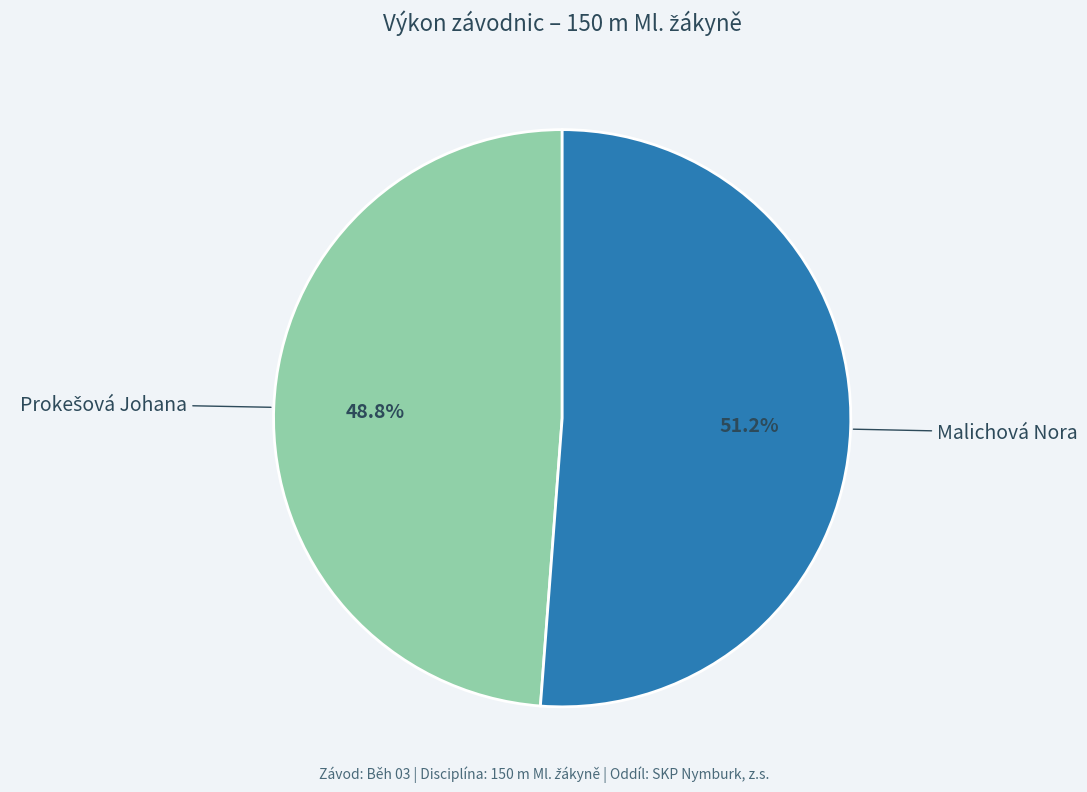

Which slice is the largest?

Malichová Nora